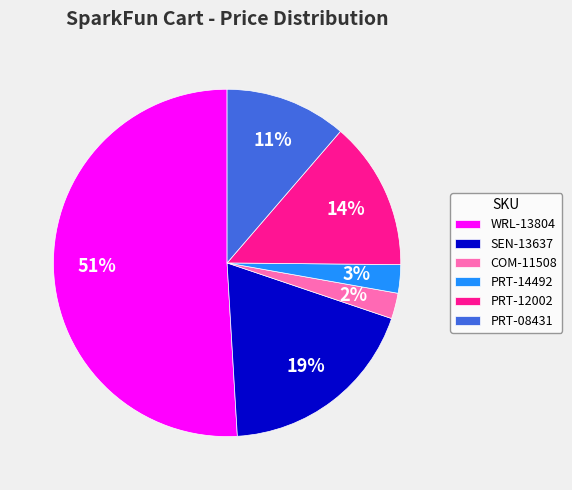

Which has a higher value, PRT-12002 or COM-11508?

PRT-12002